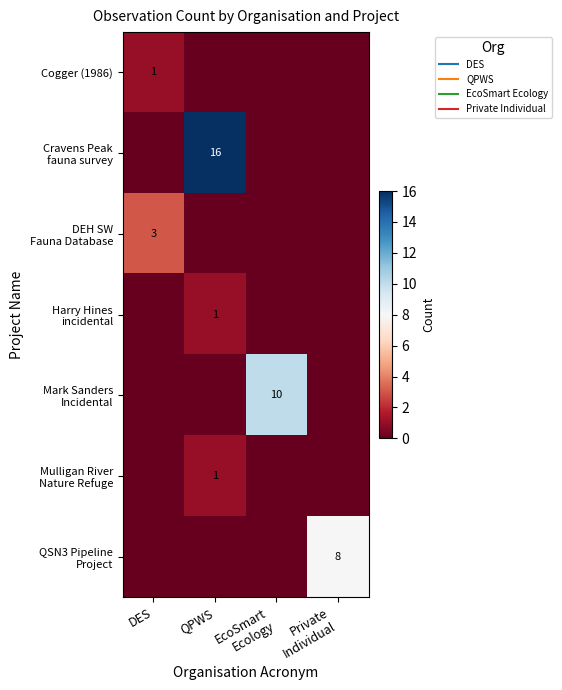

How many values in the Cogger (1986) series exceed 0?

1